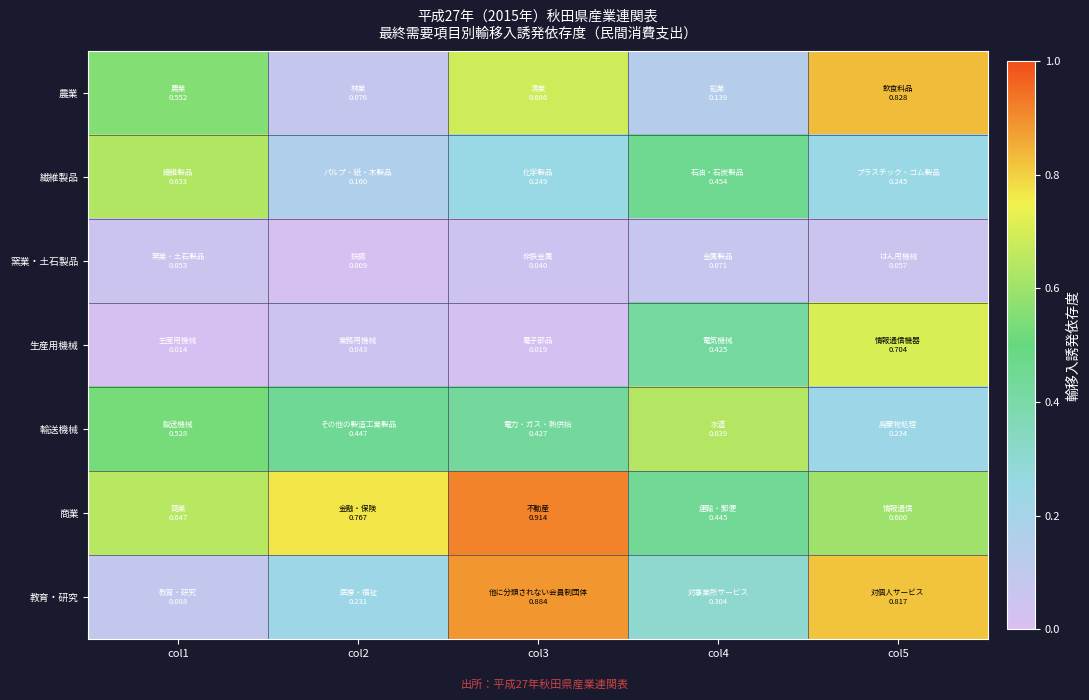

Which category has the highest value across all series?

col3